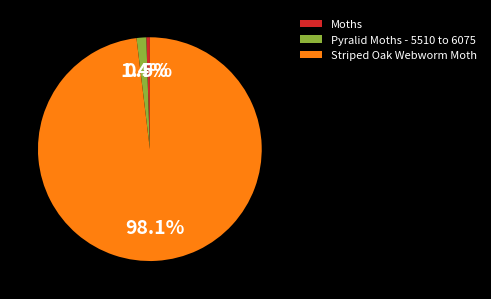

What percentage is the Striped Oak Webworm Moth slice, to the nearest percent?

98%